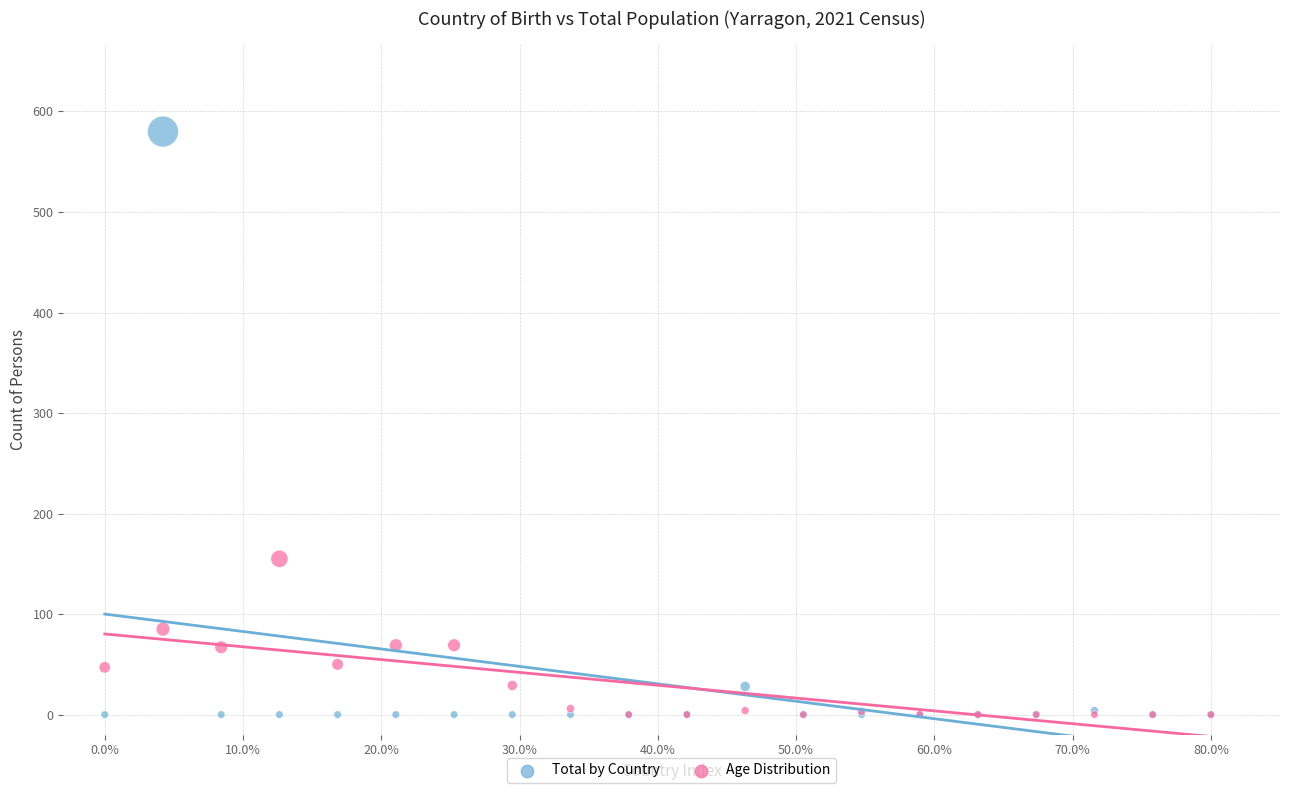

Across all series, what Y value is closest to 290?

155